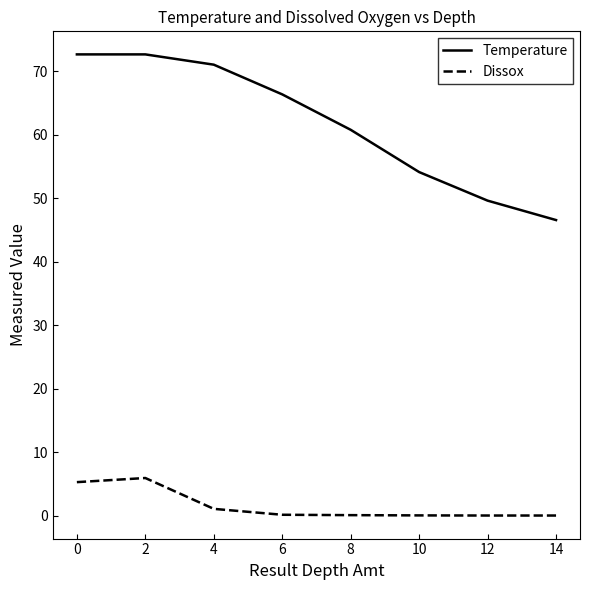

Rank the series at 2 from highest to lowest value.

Temperature, Dissox